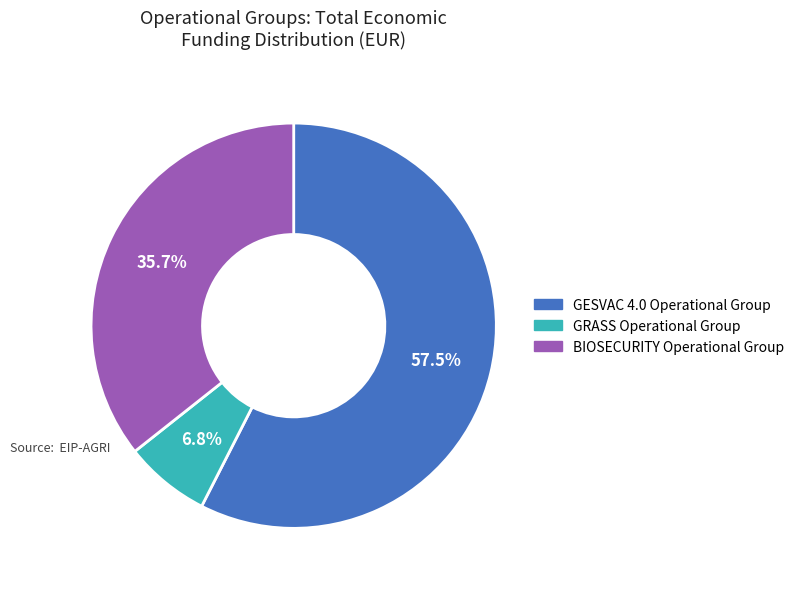

What percentage is NOT represented by GESVAC 4.0 Operational Group?

42.5%